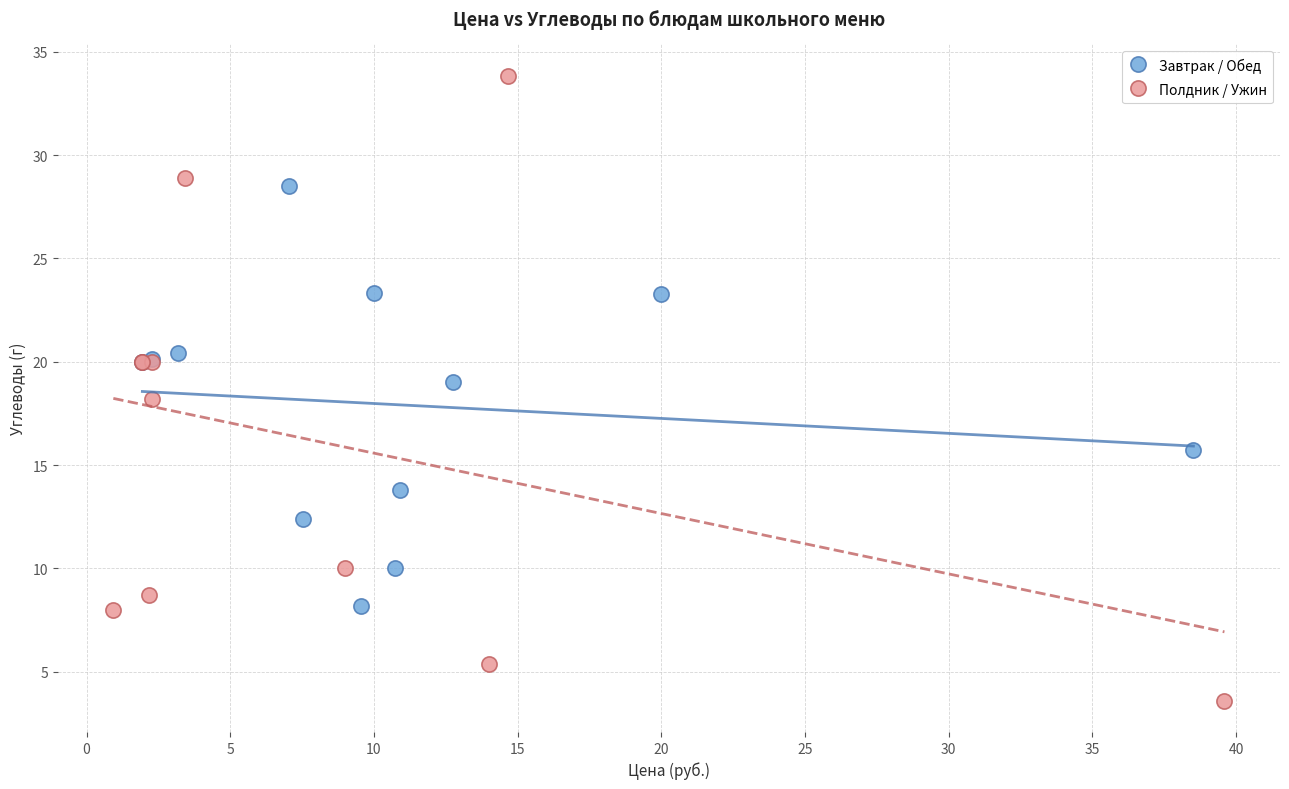

Which series reaches the maximum Y coordinate?

Полдник / Ужин